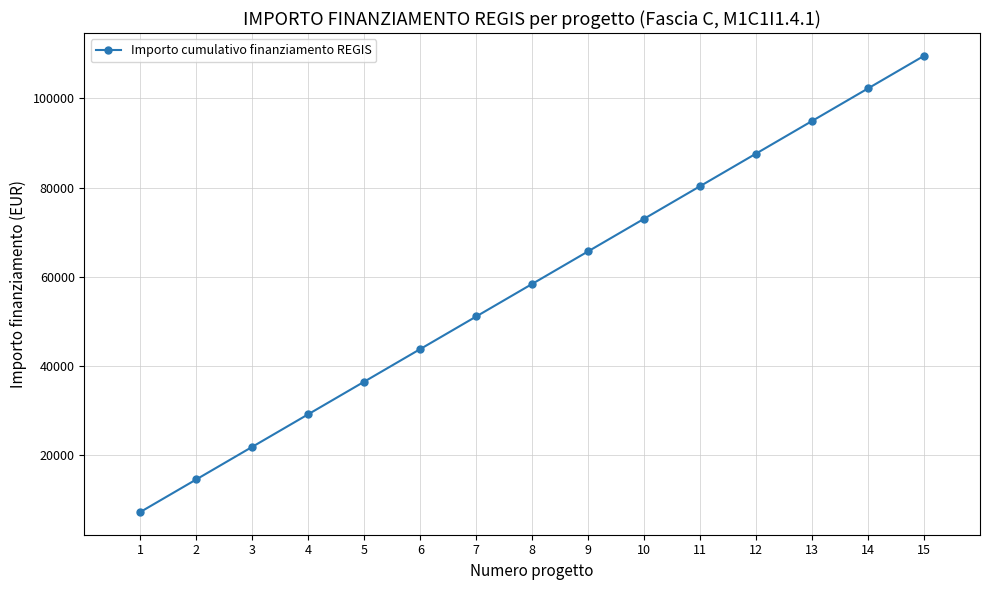

What is the smallest value displayed?

7301